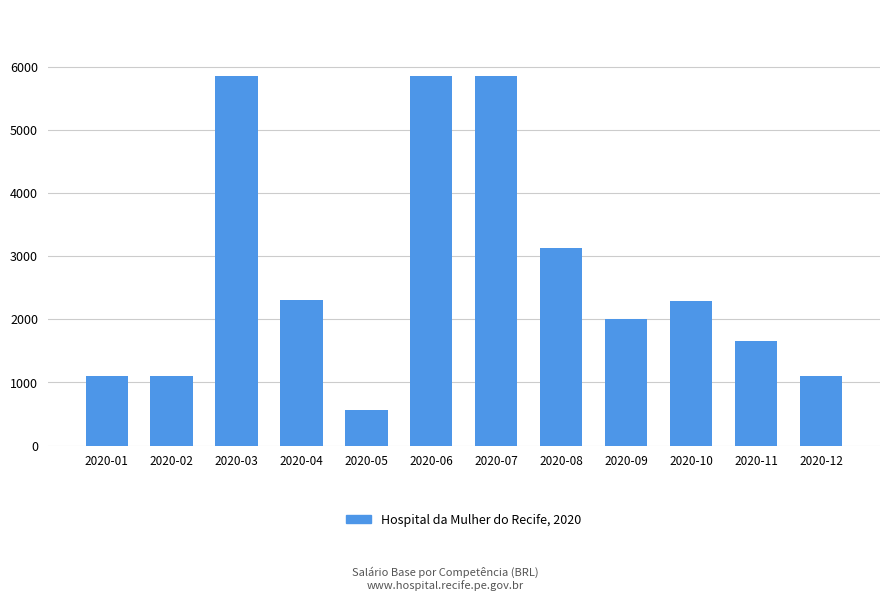

The value at 2020-08 is 4141.0. True or false?

False